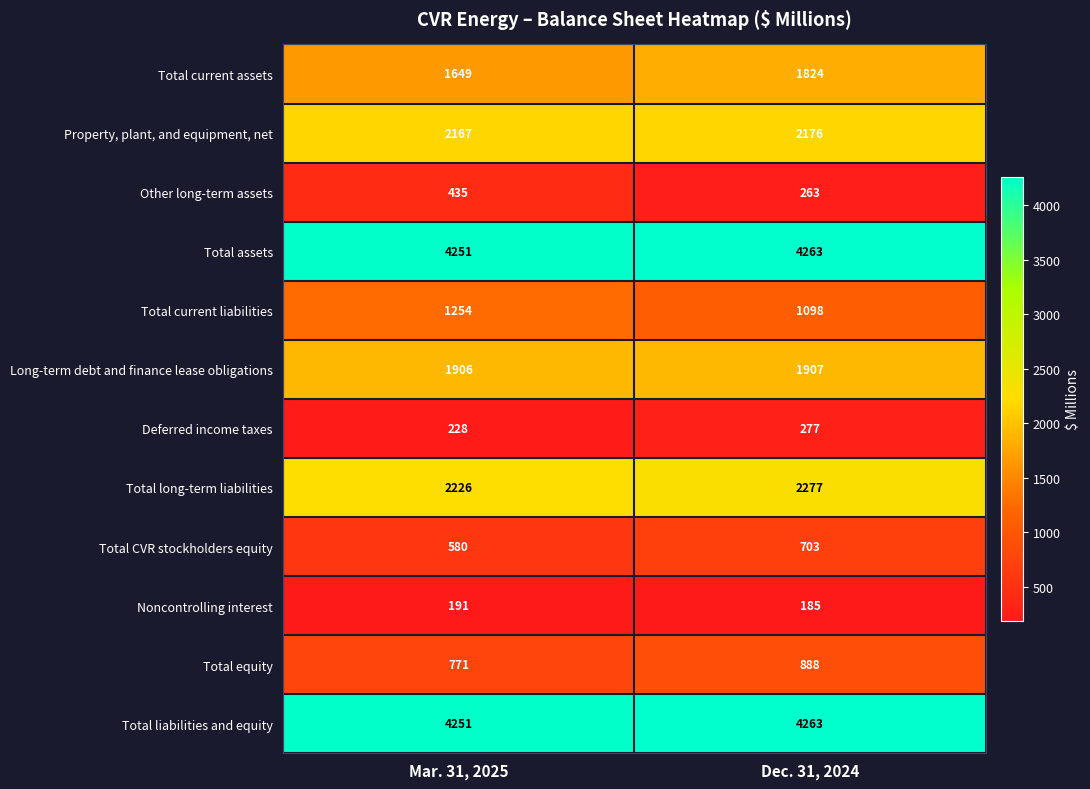

At how many categories does at least one series exceed 2802?

2